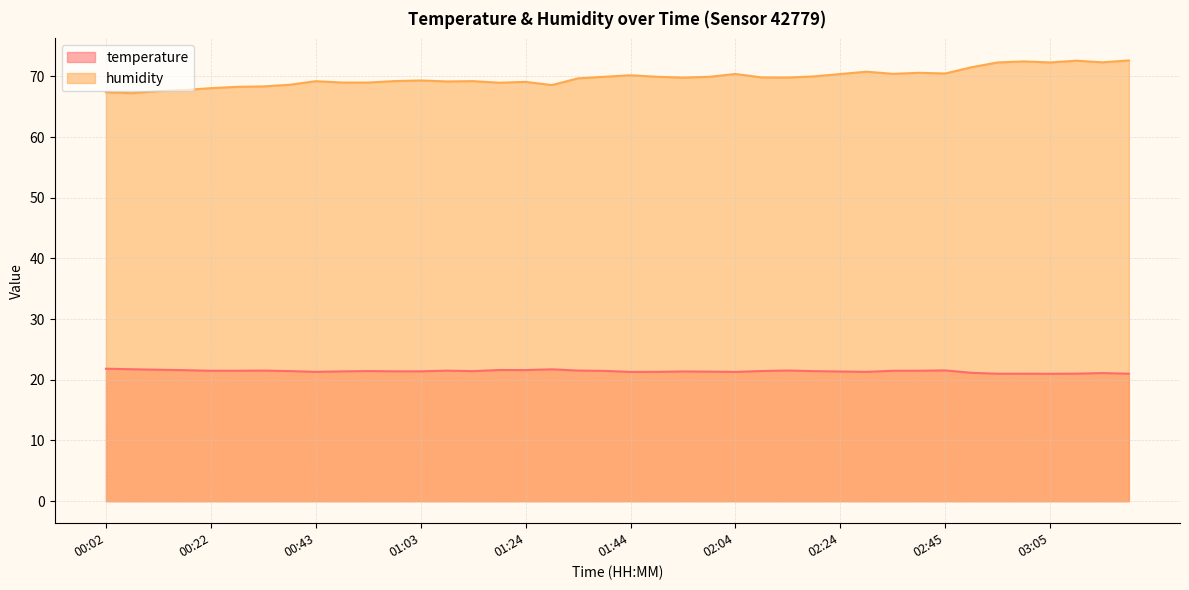

Which has a higher value, 02:45 or 00:43?

02:45